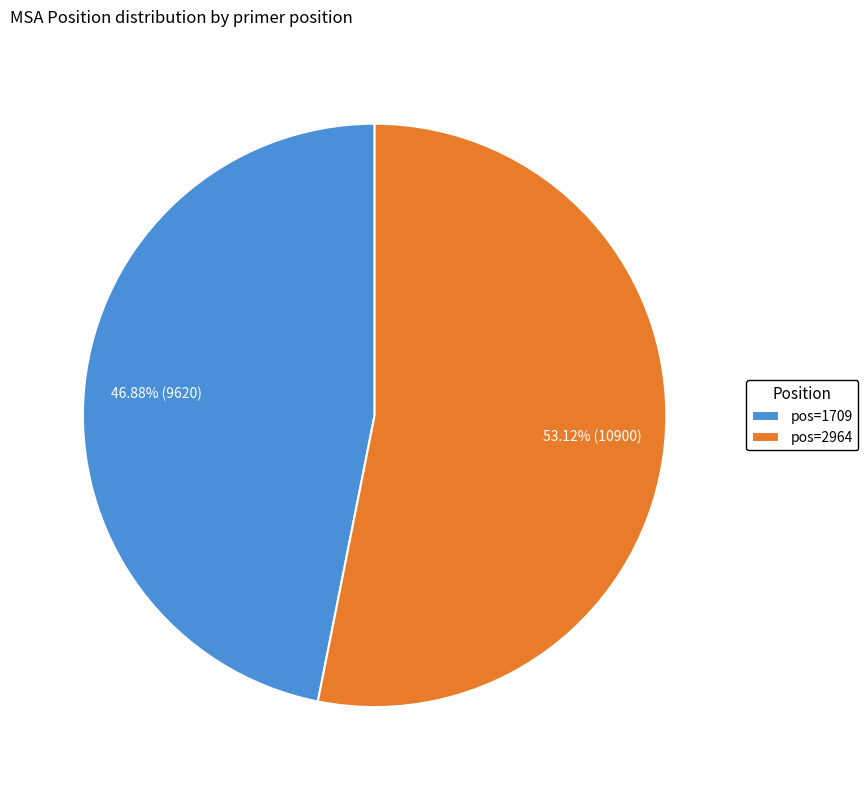

Rank the categories by value from highest to lowest.

pos=2964, pos=1709